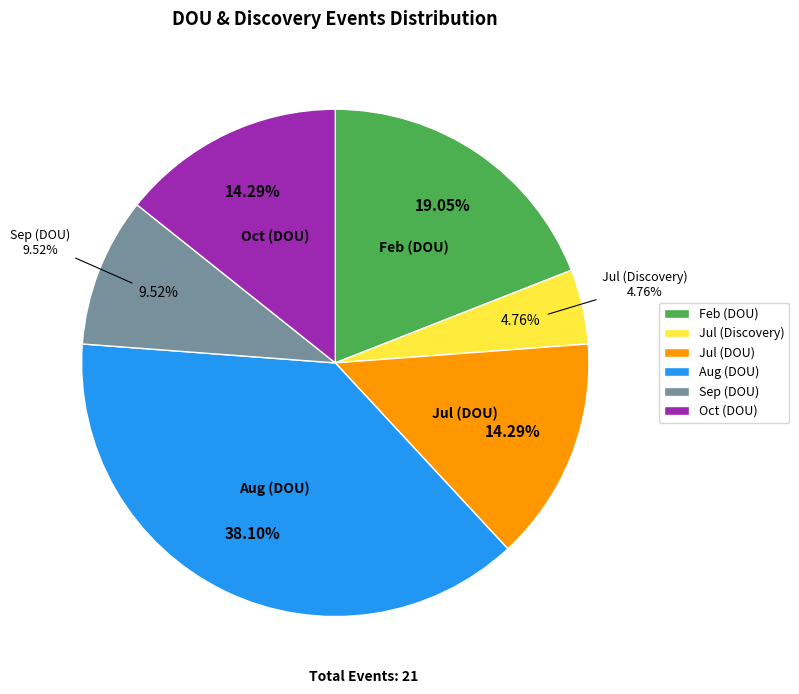

Count the number of slices in the pie.

6